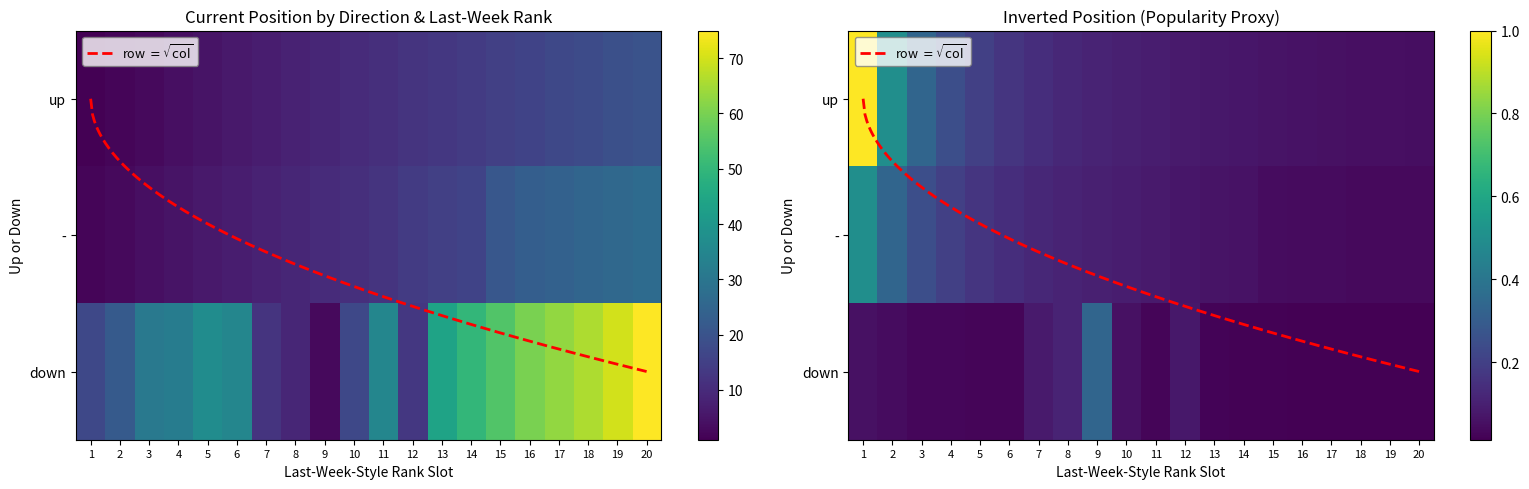

Between 3 and 14, which series saw the biggest shift?

down